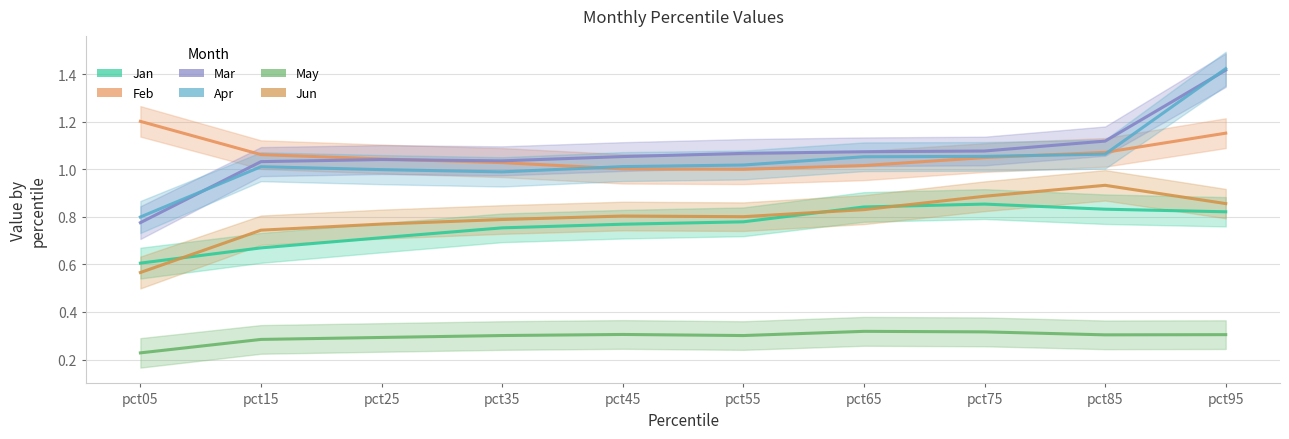

Where is Mar nearest to the value 1?

pct15